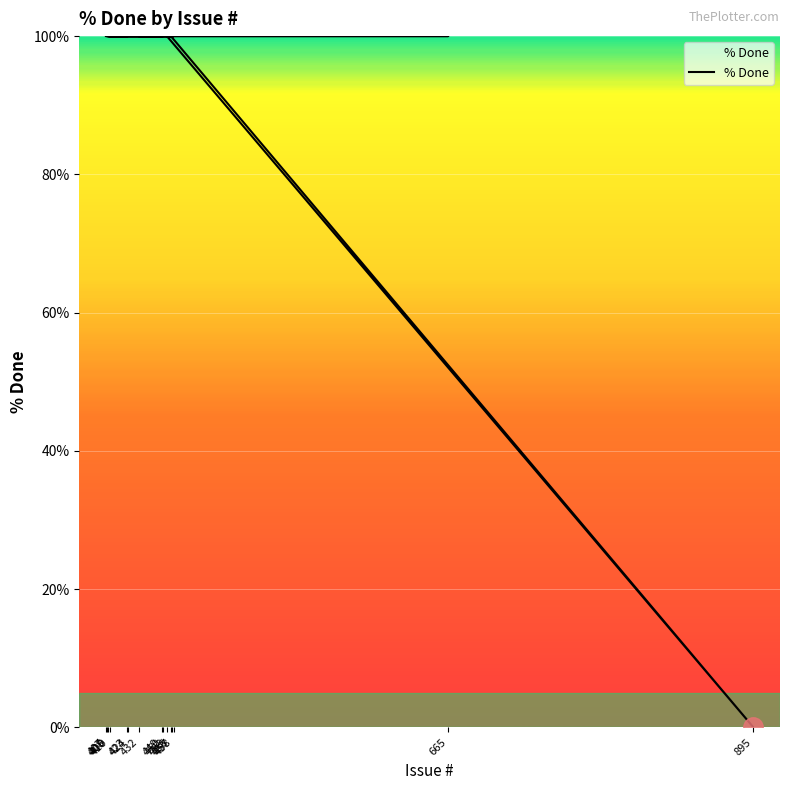

List the labels in order of value, largest first.

423, 408, 665, 409, 456, 453, 432, 450, 424, 407, 457, 458, 449, 410, 895